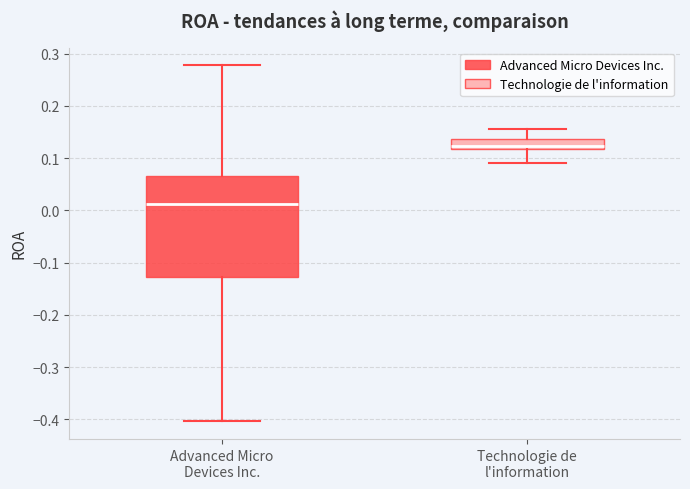

Which box's median line is the lowest?

Advanced Micro Devices Inc.